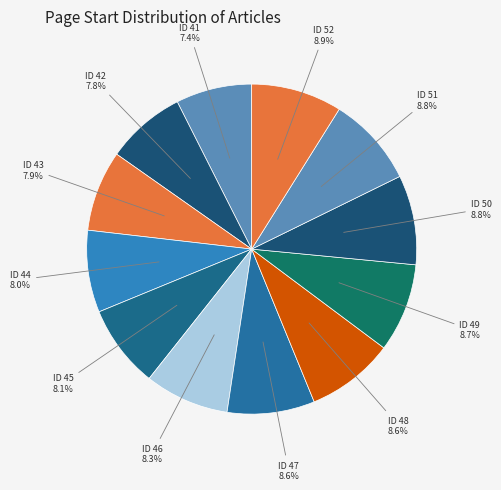

What is the smallest slice in the pie chart?

41